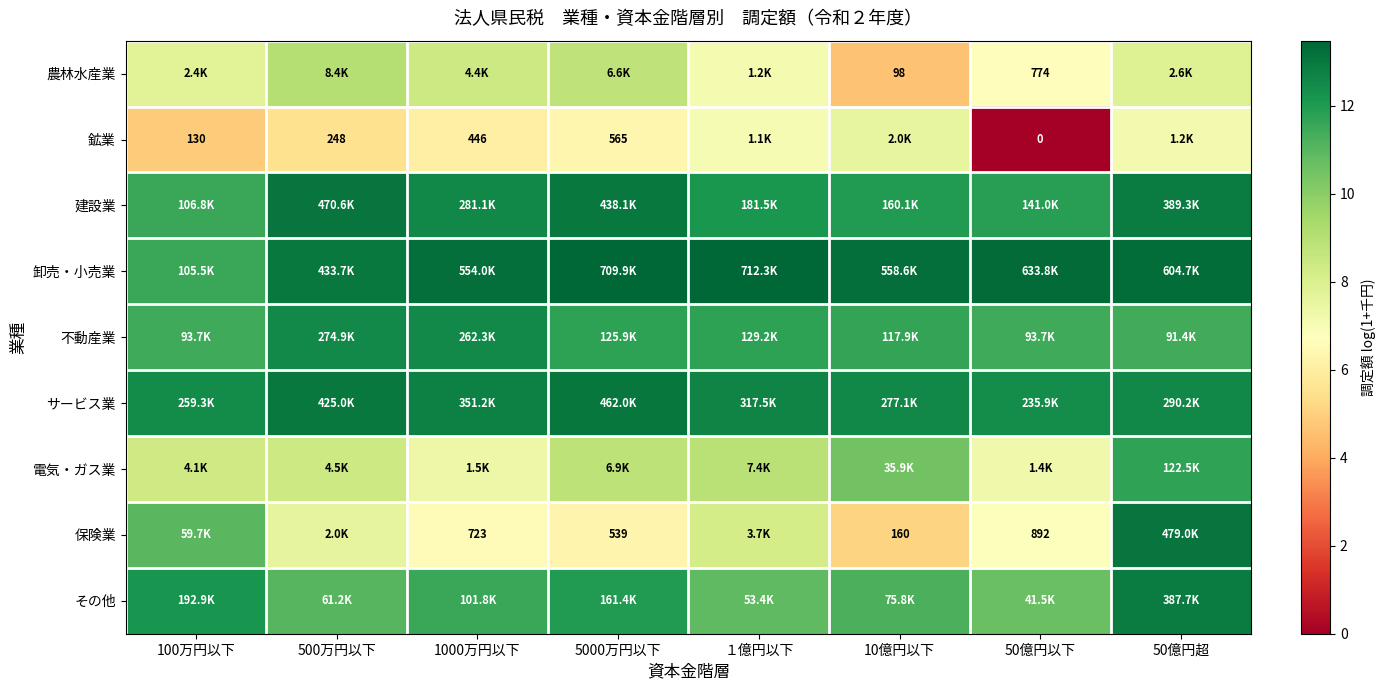

Which category has the highest value across all series?

１億円以下